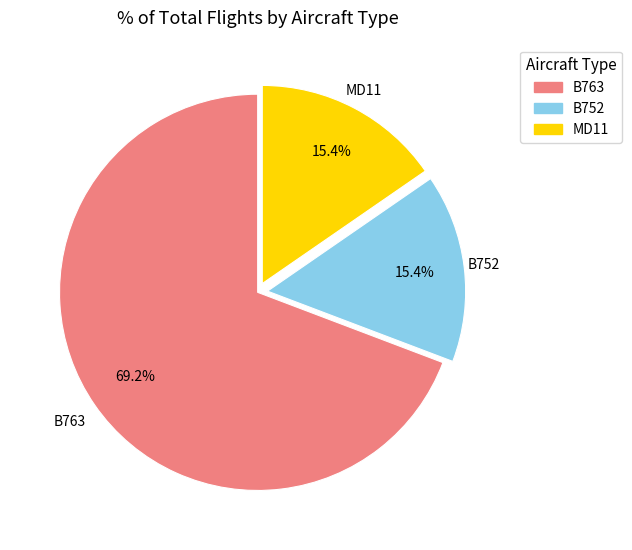

To the nearest percent, what is the difference between the MD11 and B763 slice percentages?

54%